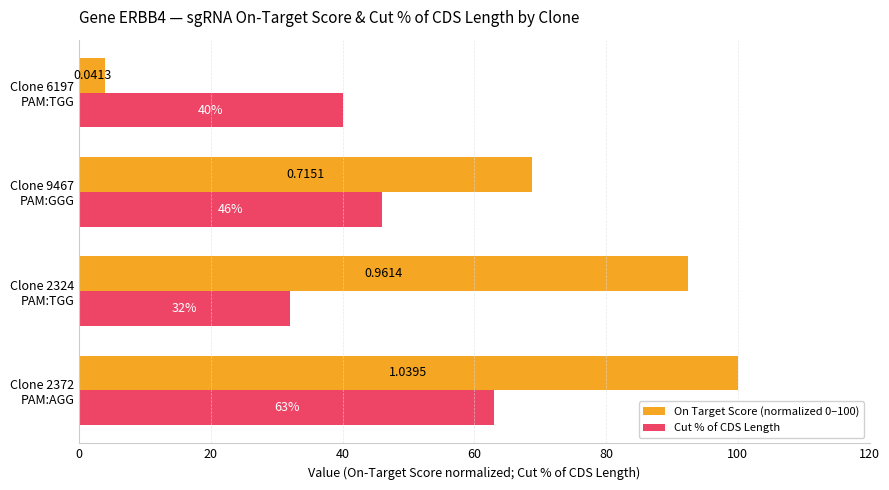

What is the difference between the maximum and minimum values in the On Target Score (normalized 0–100) series?

96.0